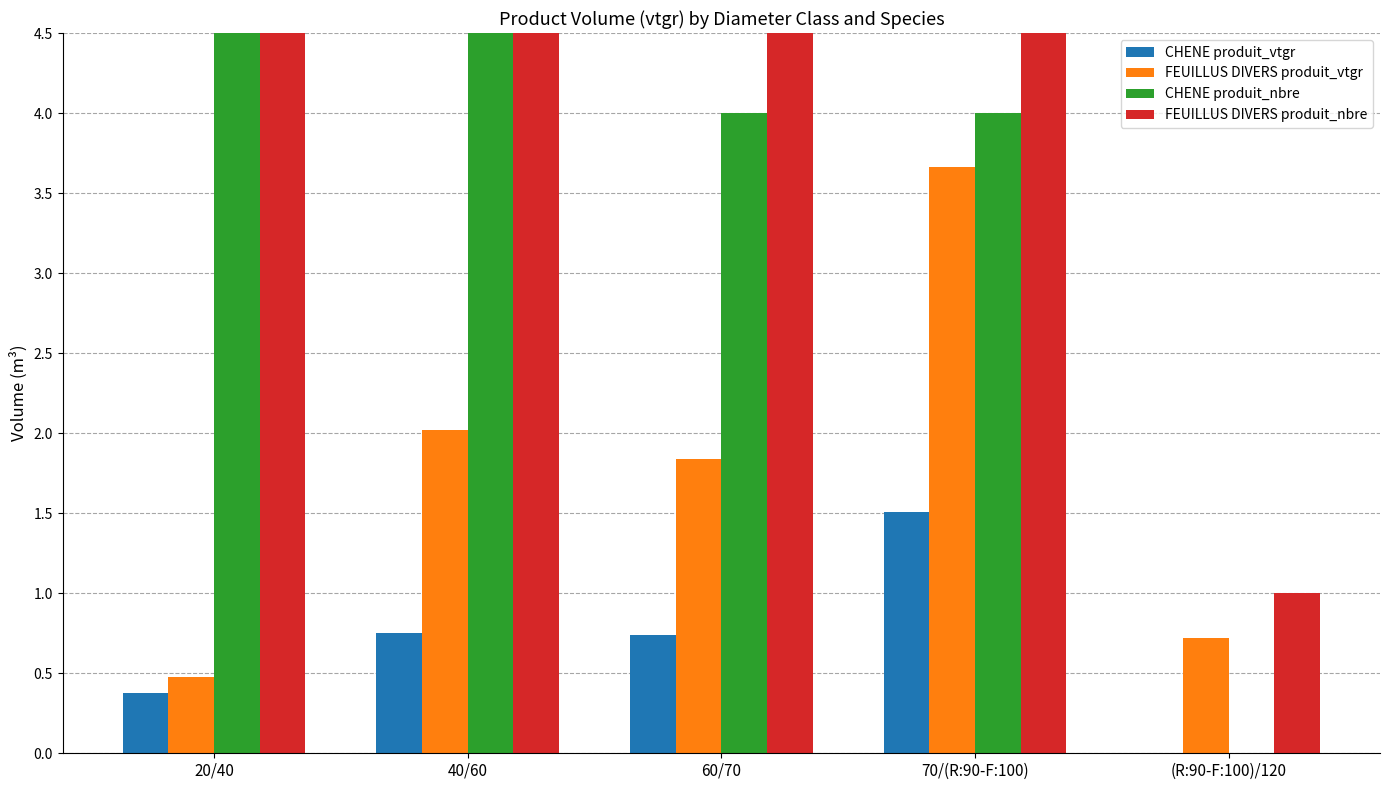

At how many categories does at least one series exceed 25?

2